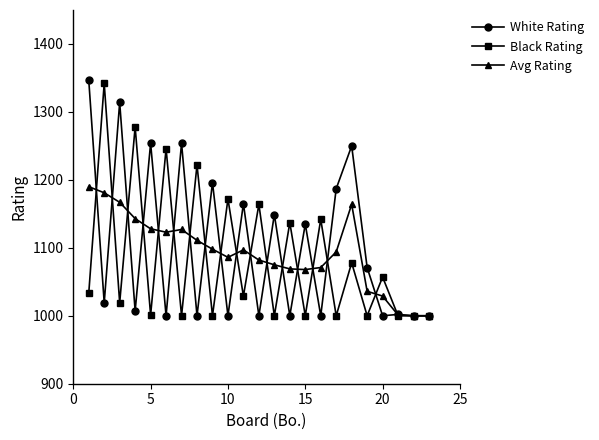

True or false: White Rating has more than 0 points higher than both neighbors.

True